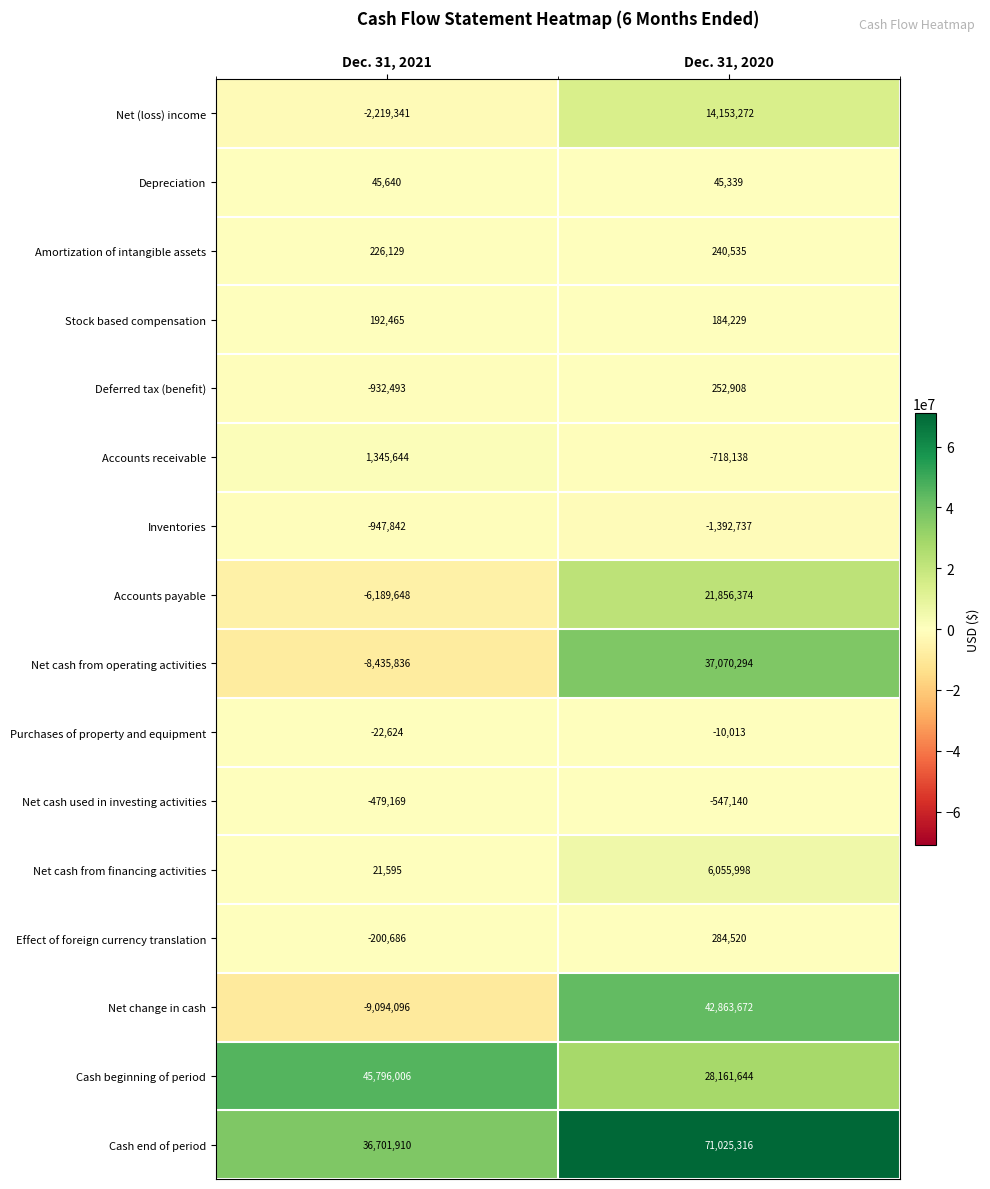

Which series has the widest spread of values?

Net change in cash